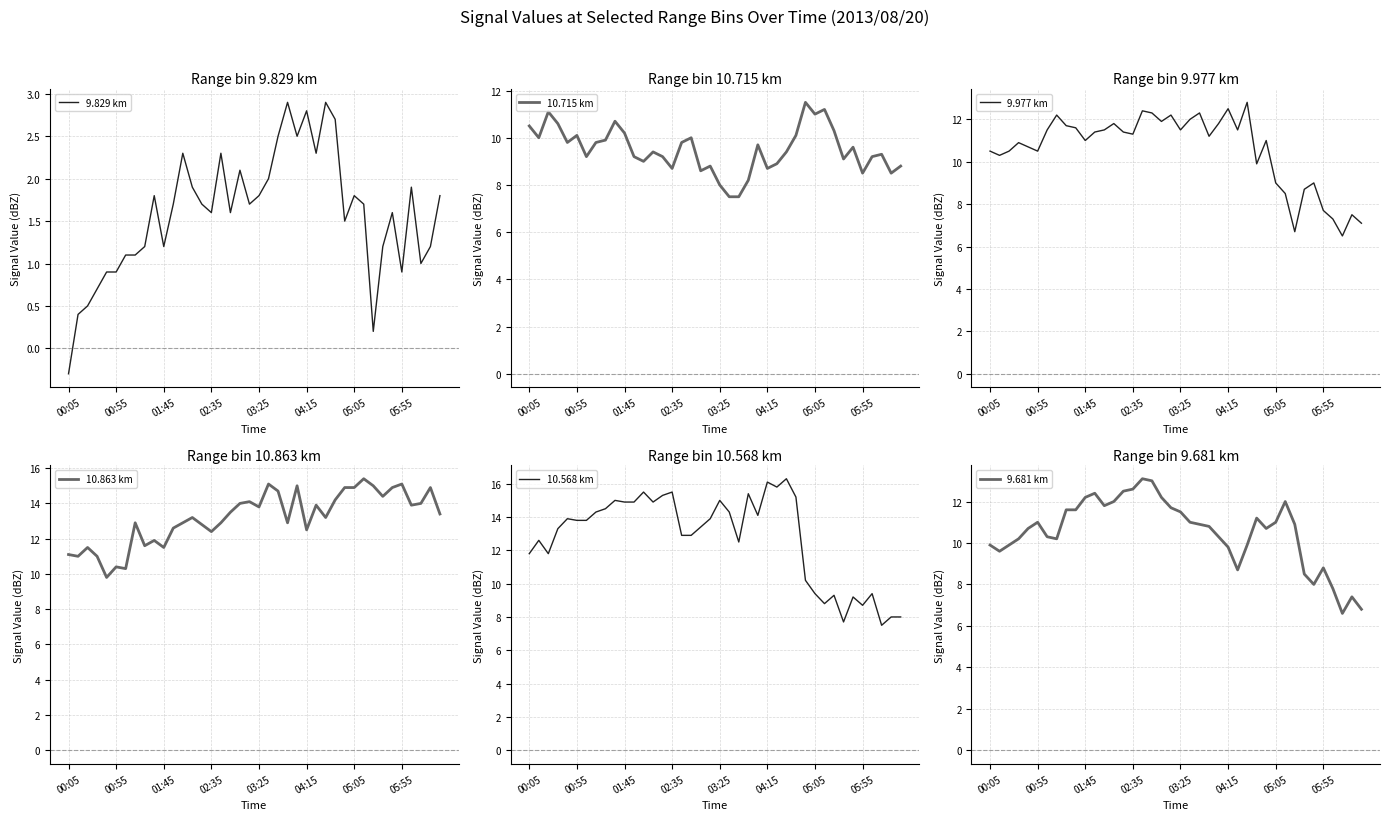

What is the average value of the 10.715 km series?

9.5